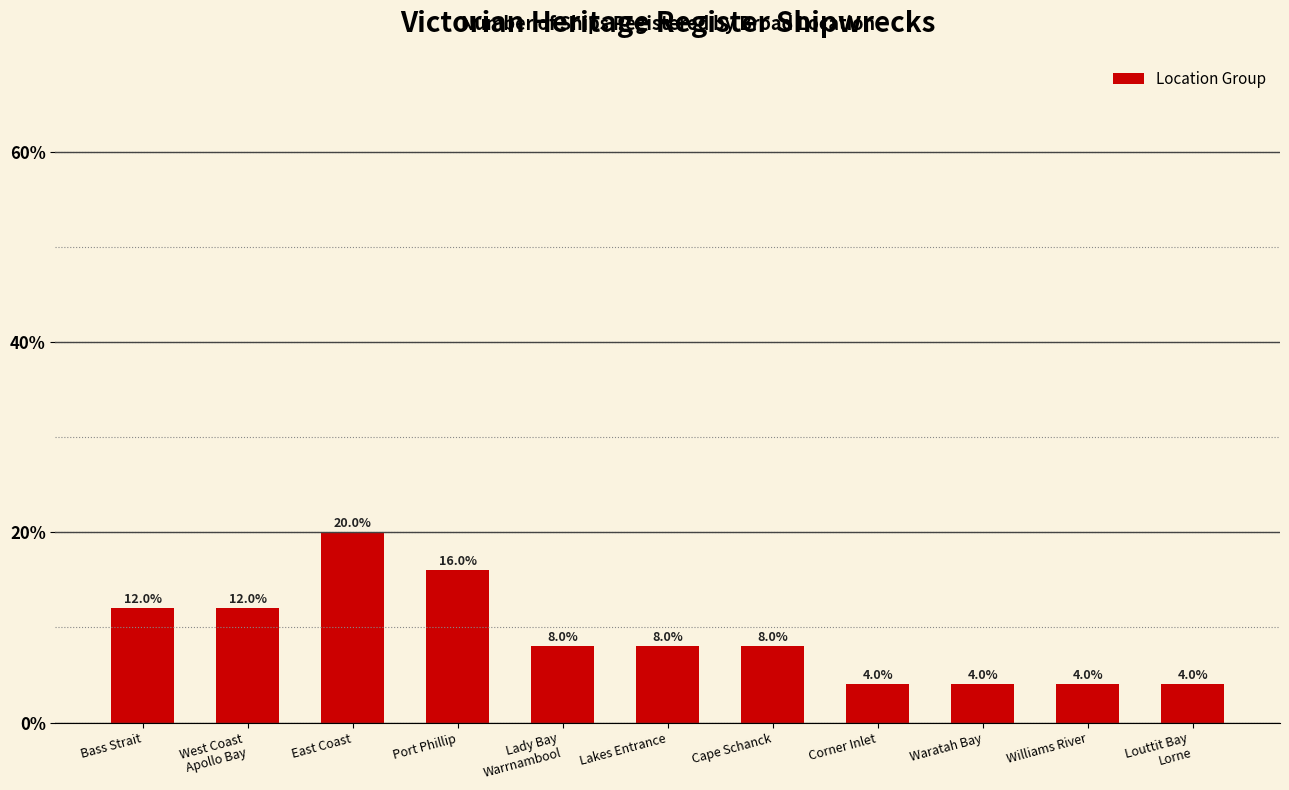

What position from the left is Port Phillip?

4